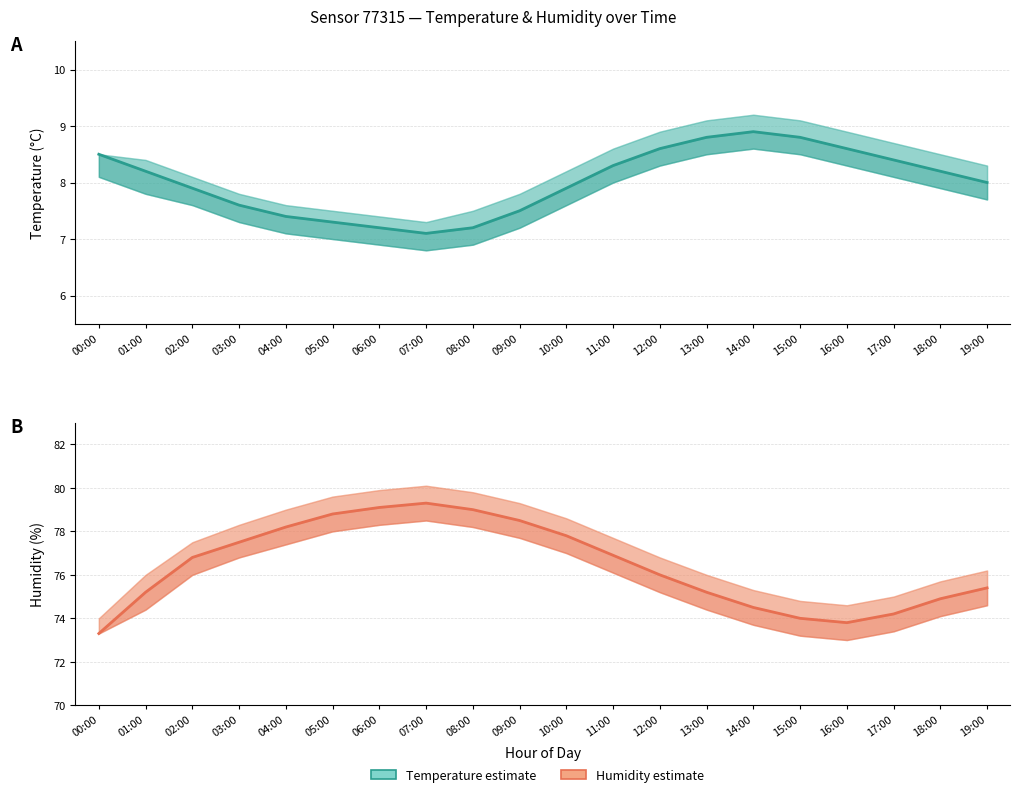

Which series has the largest total across all categories?

Humidity estimate